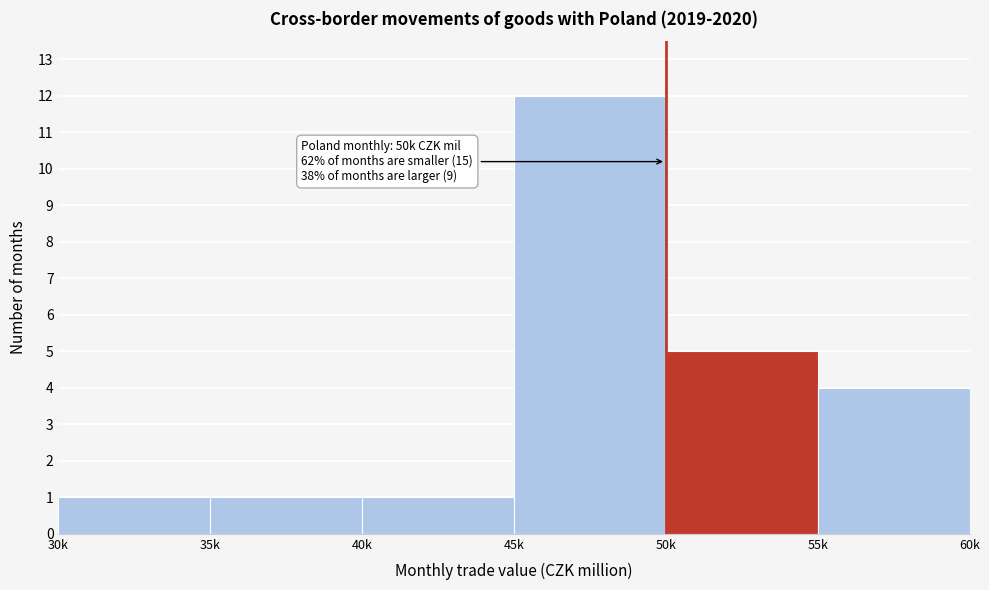

Reading left to right, what are all the values shown in this chart?

1	1	1	12	5	4